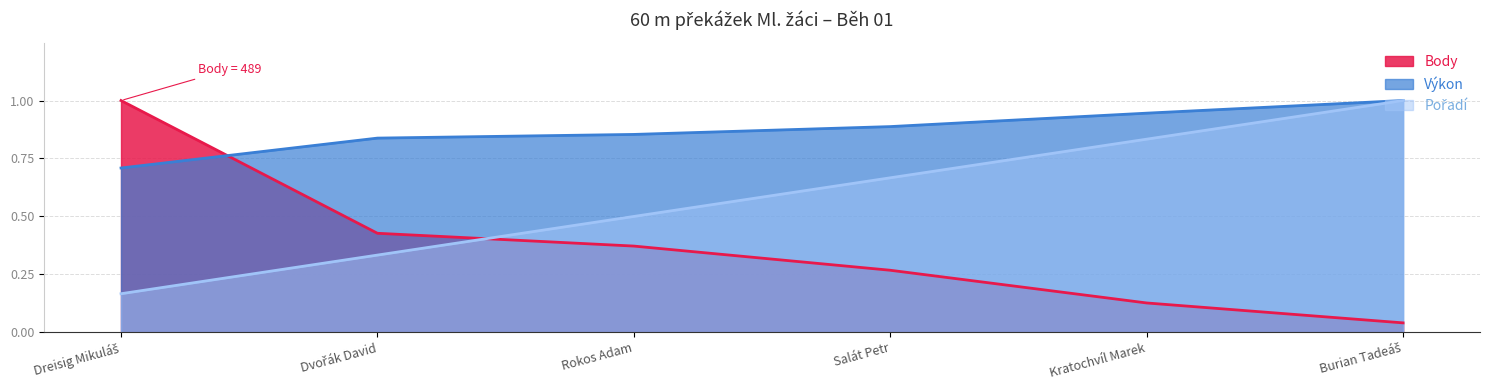

How many distinct data groups are displayed?

3